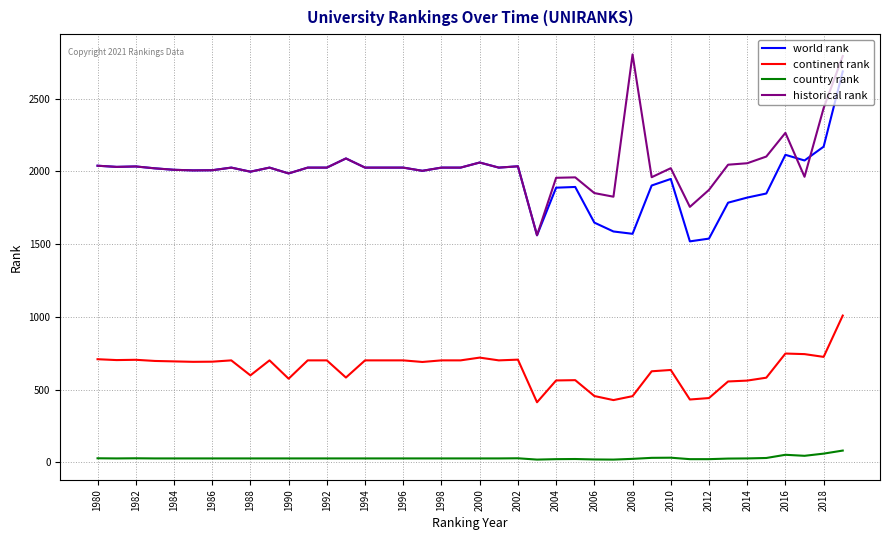

What is the average value of the historical rank series?

2045